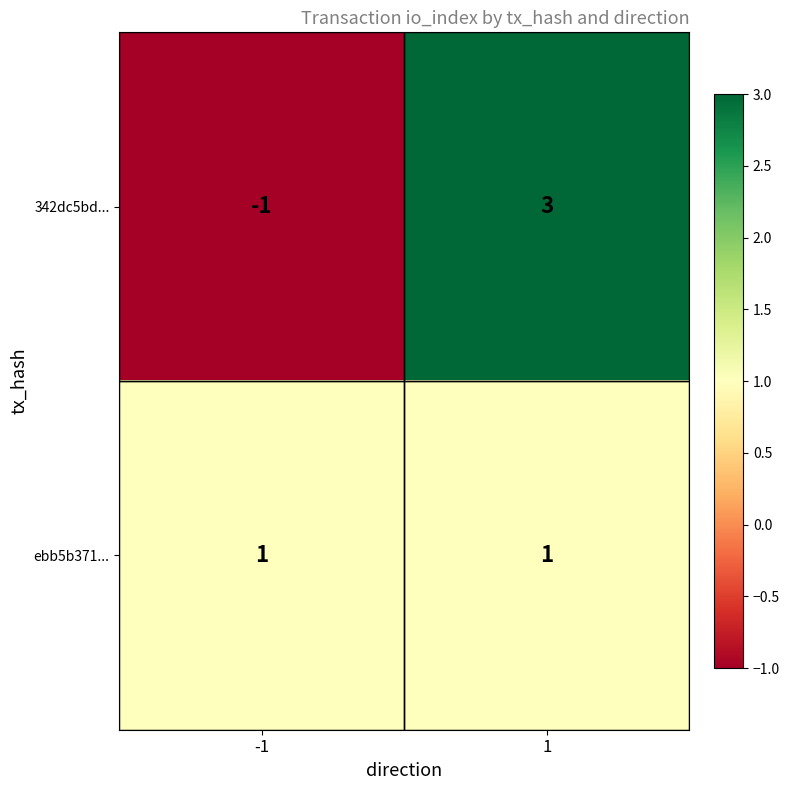

What is the greatest value displayed?

3